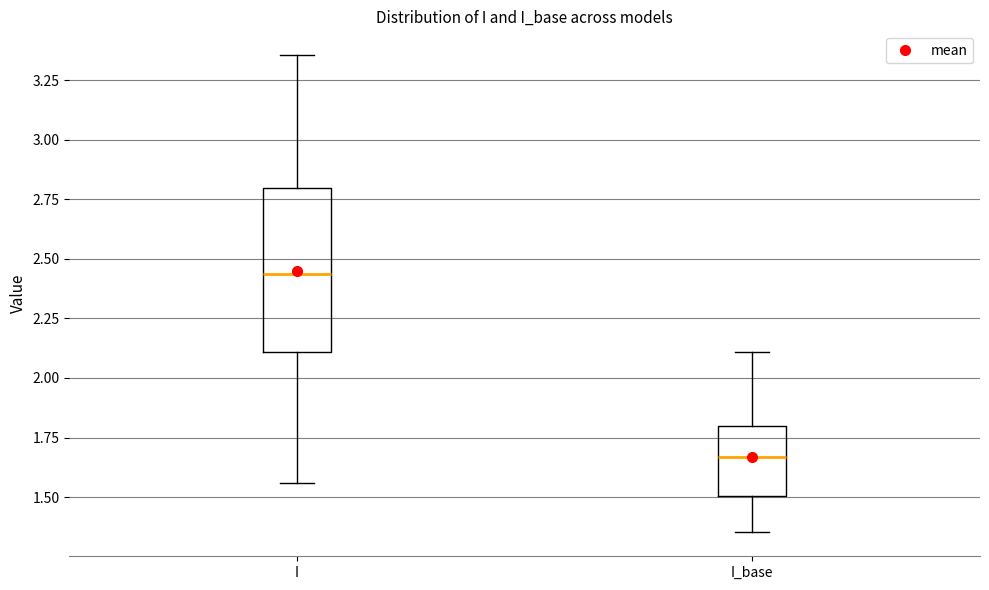

Reading left to right, read every box against the y-axis: the position of its median line, the range the box covers, and the ends of its whiskers. The values are not printed on the chart, so give them approximately, as read against the axis.

I: median 2.45, box 2.10 to 2.80, whiskers 1.55 to 3.35
I_base: median 1.65, box 1.50 to 1.80, whiskers 1.35 to 2.10